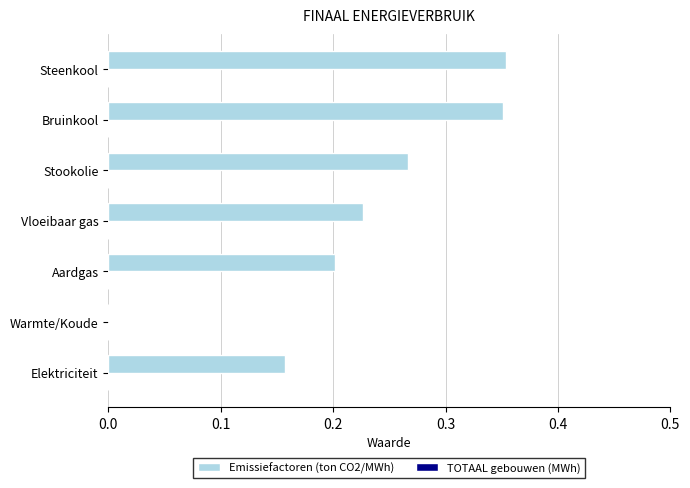

Are the bars horizontal?

Yes